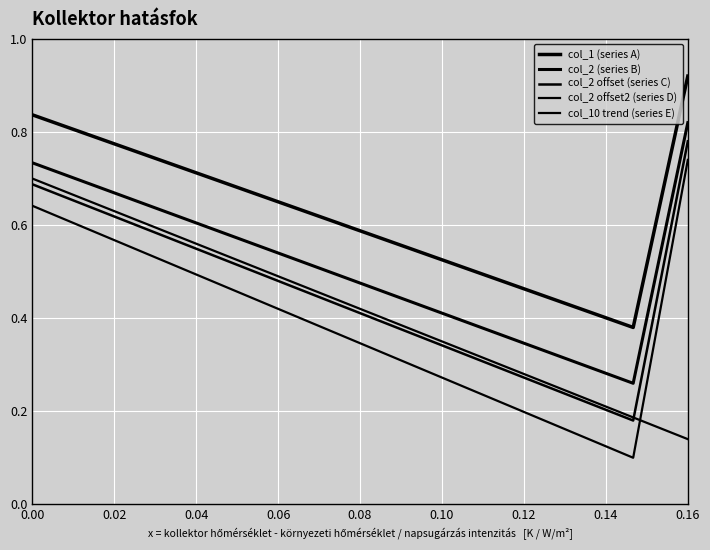

Does the chart have visible grid lines?

Yes